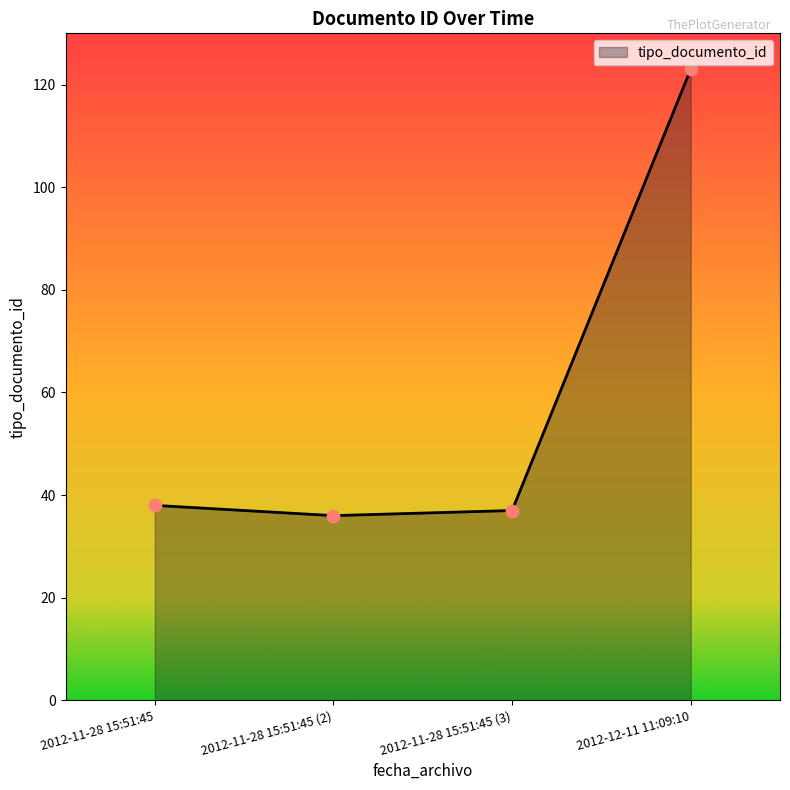

What is the change in value from 2012-11-28 15:51:45 to 2012-12-11 11:09:10?

+85